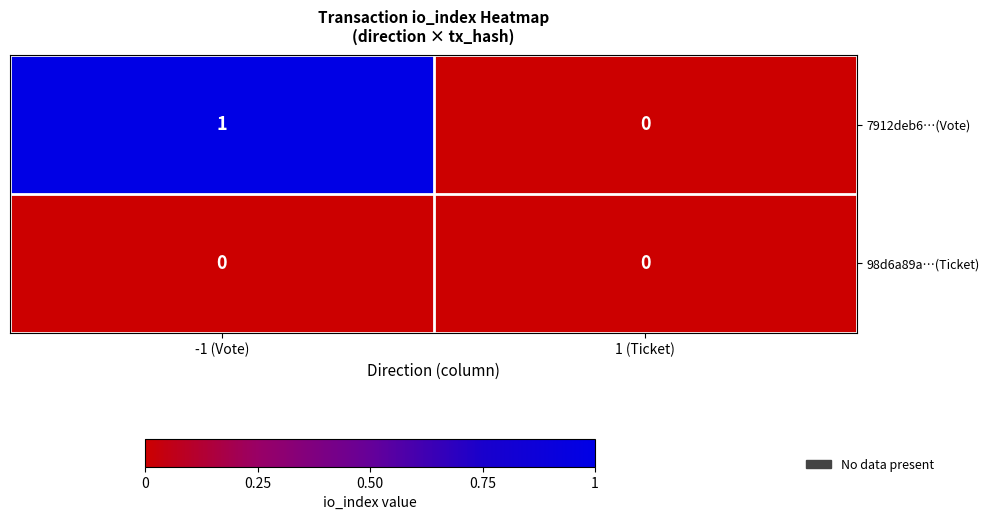

Which category has the highest value across all series?

-1 (Vote)